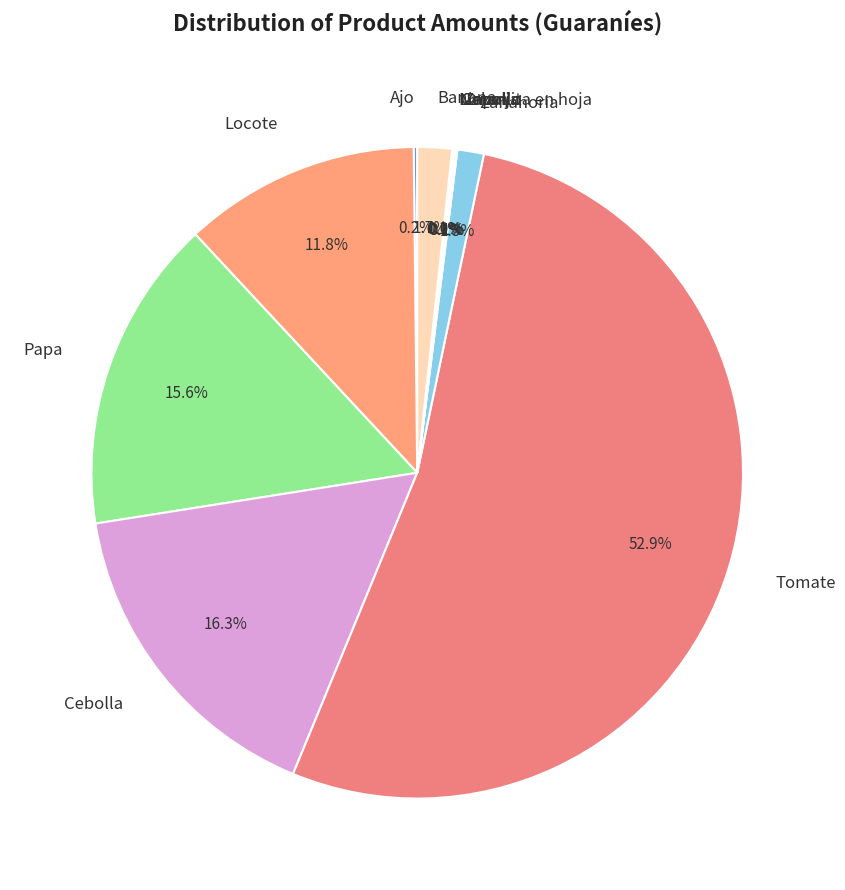

Which slice is the largest?

Tomate